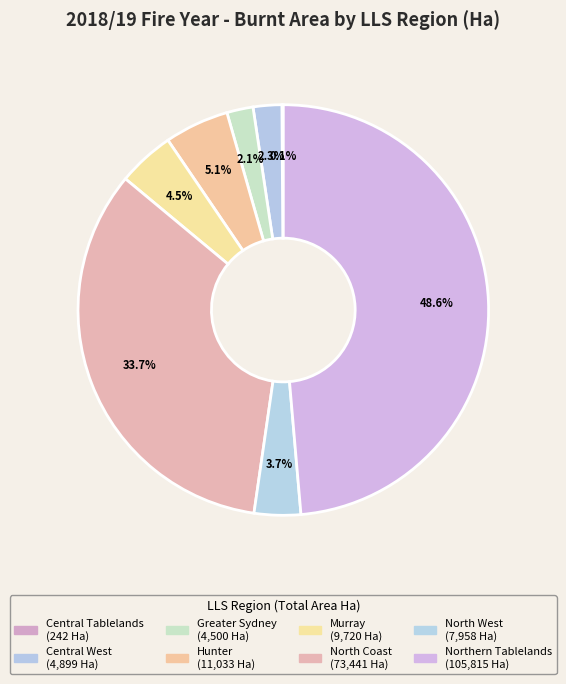

Does Greater Sydney account for over 50% of the chart?

No